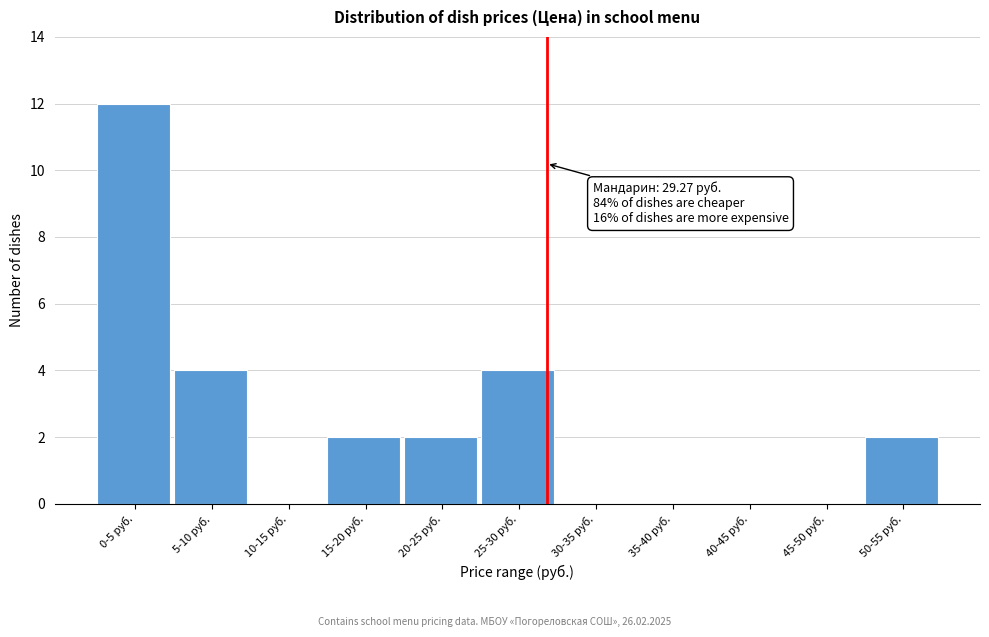

Reading right to left, transcribe all the data shown in this chart.

50-55 руб.=2	45-50 руб.=0	40-45 руб.=0	35-40 руб.=0	30-35 руб.=0	25-30 руб.=4	20-25 руб.=2	15-20 руб.=2	10-15 руб.=0	5-10 руб.=4	0-5 руб.=12